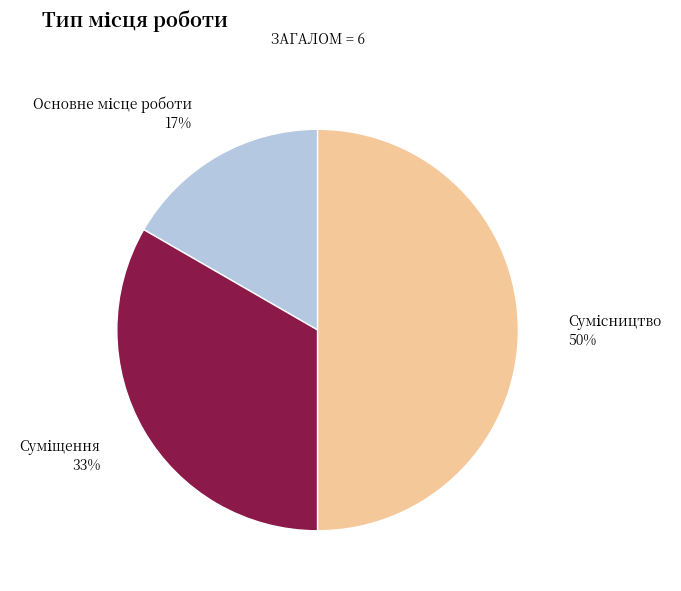

To the nearest percent, what is the difference between the largest and smallest slice percentages?

33%